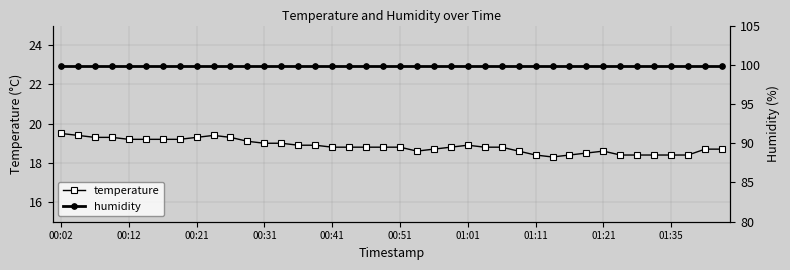

What is the approximate value of humidity at 37?

99.9